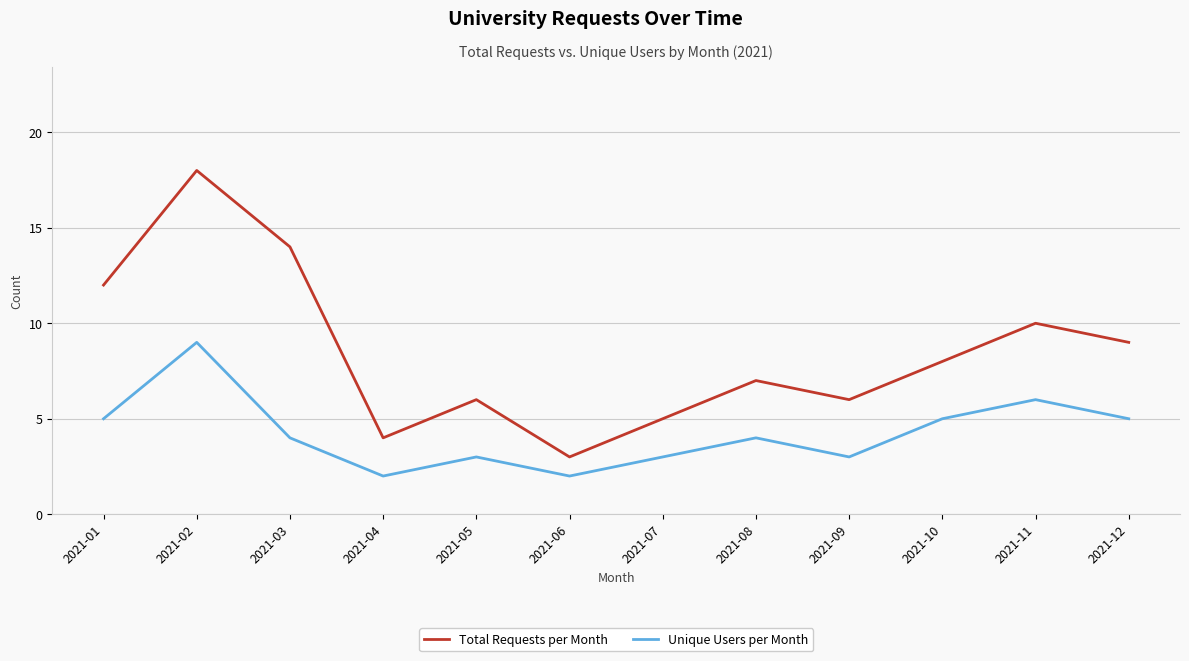

Reading left to right, list all the values displayed in this chart.

Total Requests per Month: 12	18	14	4	6	3	5	7	6	8	10	9
Unique Users per Month: 5	9	4	2	3	2	3	4	3	5	6	5